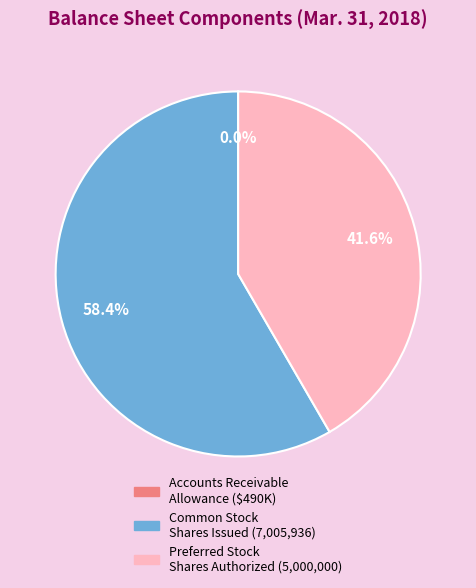

Is there any slice that represents more than half of the pie?

Yes